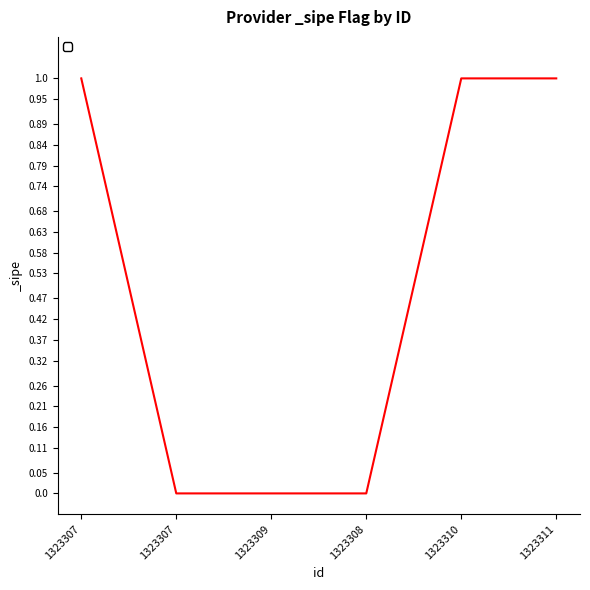

How many values are below 1?

3